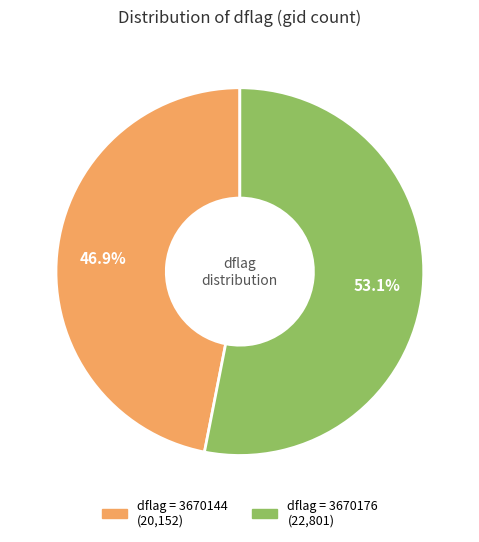

Count the number of slices in the pie.

2